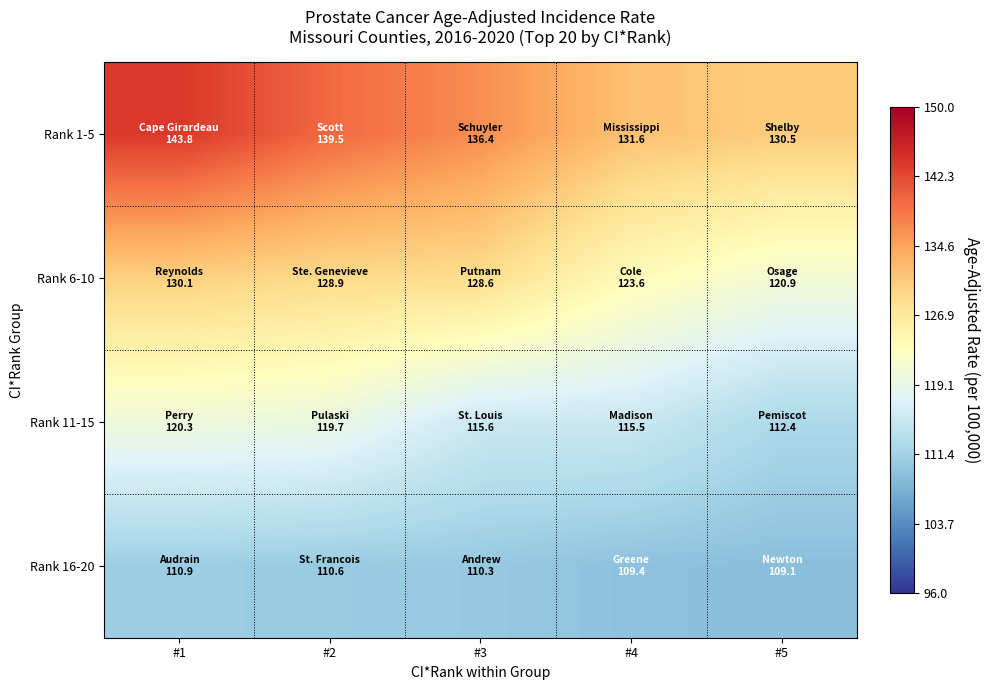

Count the number of data series in this chart.

4